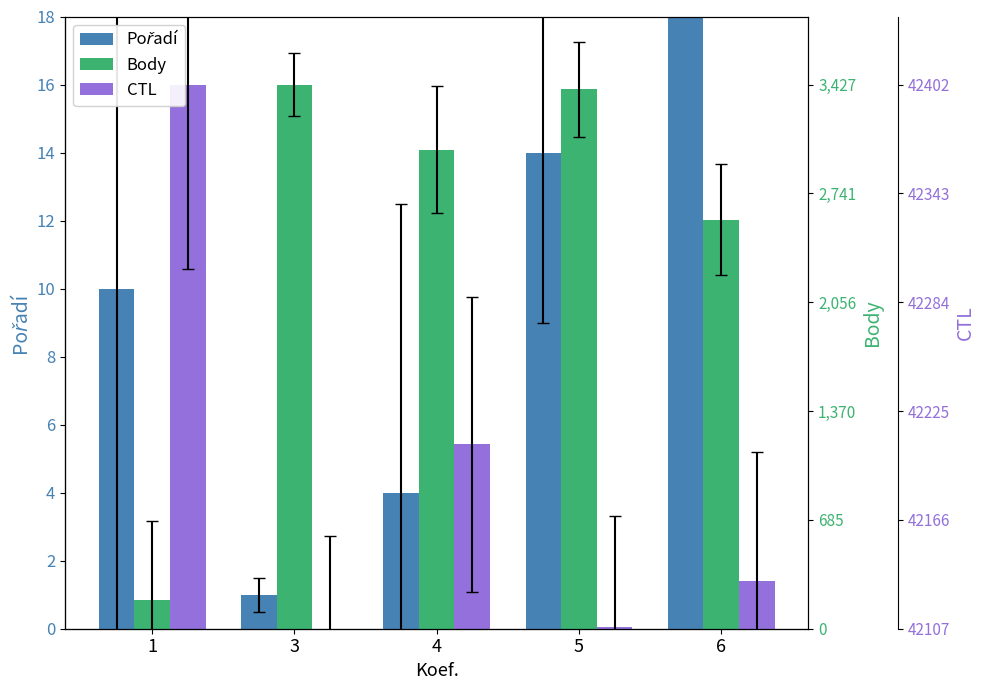

How many data points in Body are less than 14?

2